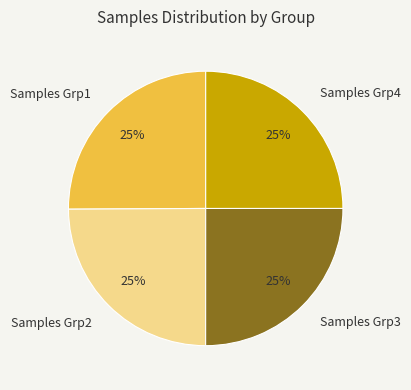

Approximately how many times larger is the value at Samples Grp4 compared to Samples Grp3?

1.0